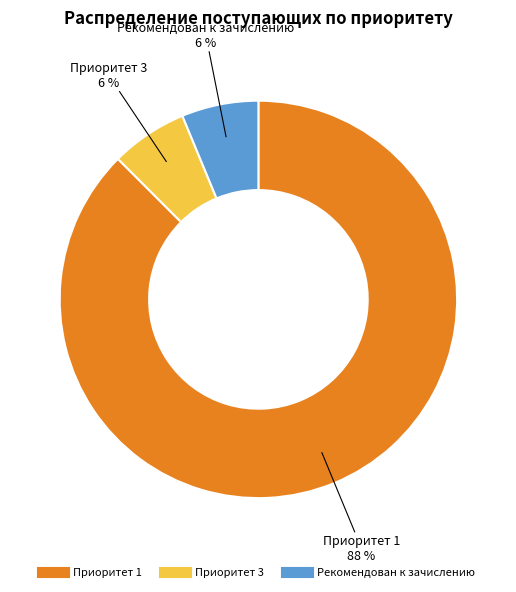

What is the largest slice in the pie chart?

Приоритет 1